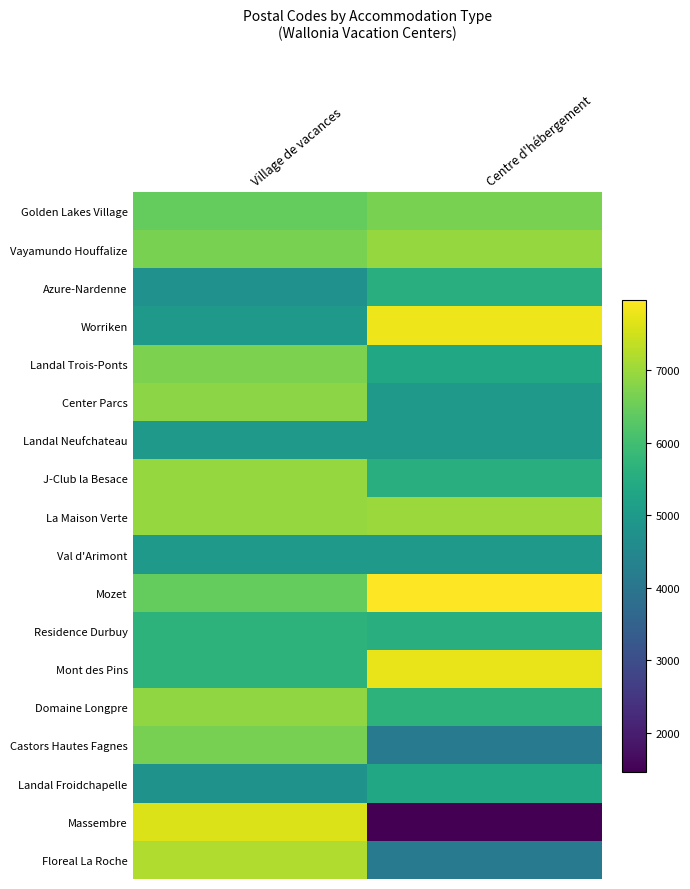

List the series in order of their peak value, lowest first.

Landal Neufchateau, Val d'Arimont, Landal Froidchapelle, Azure-Nardenne, Residence Durbuy, Castors Hautes Fagnes, Golden Lakes Village, Landal Trois-Ponts, Center Parcs, Domaine Longpre, Vayamundo Houffalize, J-Club la Besace, La Maison Verte, Floreal La Roche, Massembre, Mont des Pins, Worriken, Mozet